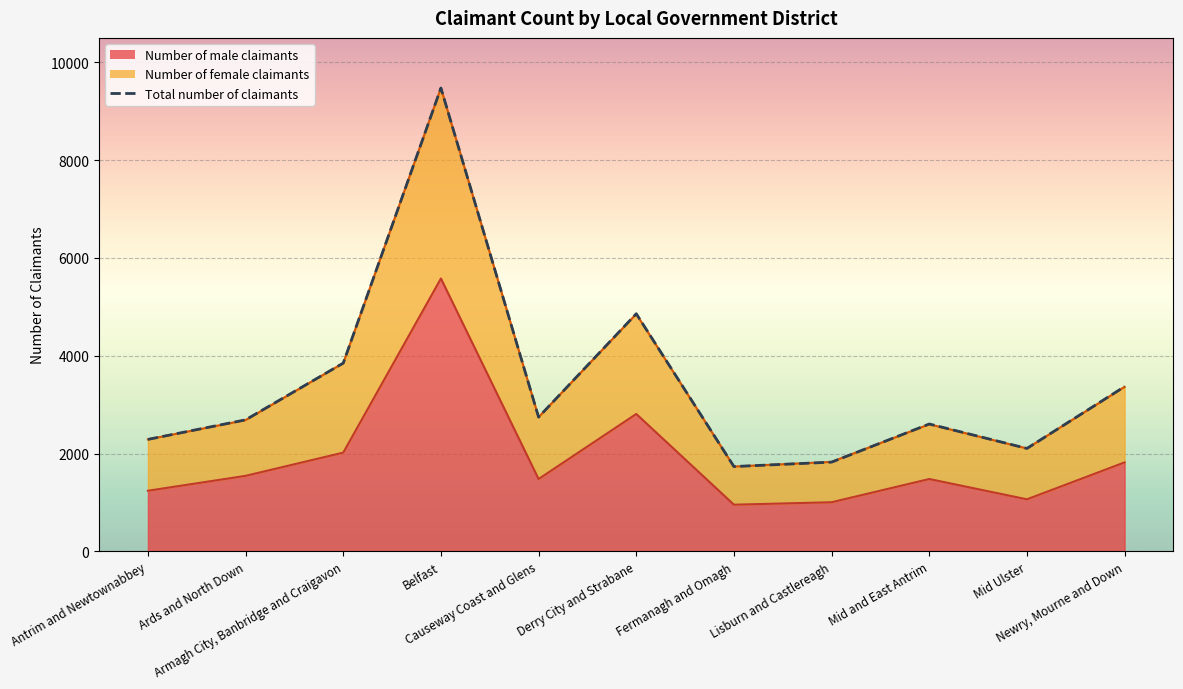

Where does the Total number of claimants series first go above 2690?

Armagh City, Banbridge and Craigavon